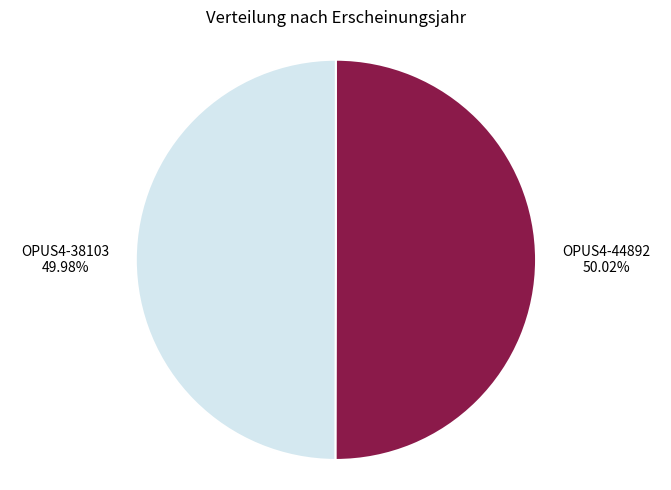

Is it true that OPUS4-38103 is 50% of the pie?

True